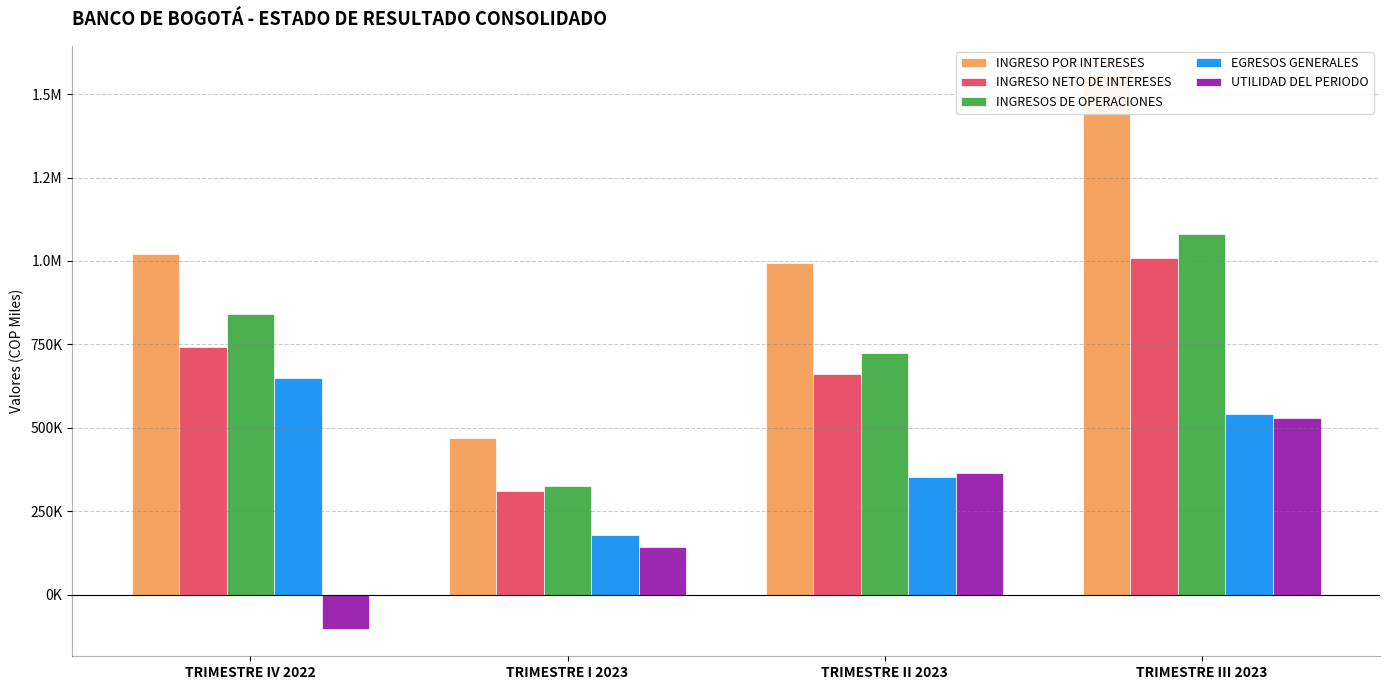

True or false: INGRESO POR INTERESES has a value of 468134.8 at TRIMESTRE I 2023.

True